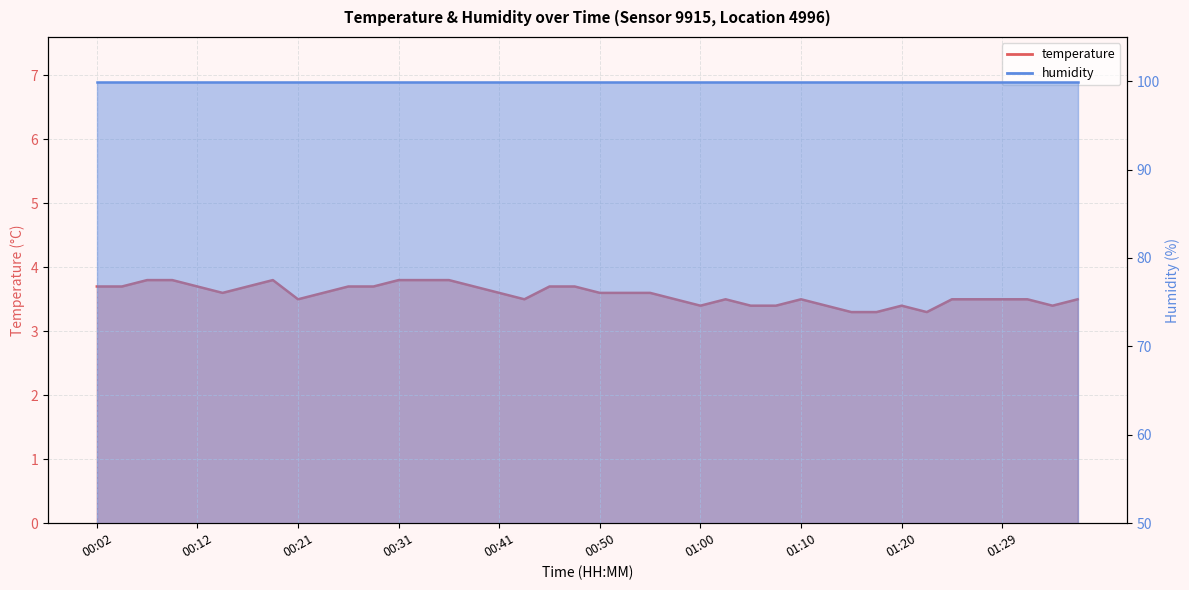

Reading left to right, list all the values displayed in this chart.

3.7	3.7	3.8	3.8	3.7	3.6	3.7	3.8	3.5	3.6	3.7	3.7	3.8	3.8	3.8	3.7	3.6	3.5	3.7	3.7	3.6	3.6	3.6	3.5	3.4	3.5	3.4	3.4	3.5	3.4	3.3	3.3	3.4	3.3	3.5	3.5	3.5	3.5	3.4	3.5